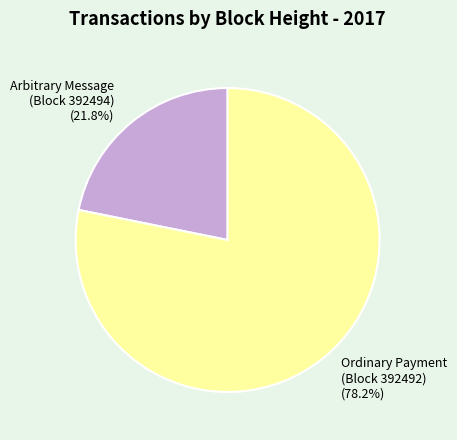

Combined, what portion of the pie is Ordinary Payment (Block 392492) and Arbitrary Message (Block 392494)?

100.0%